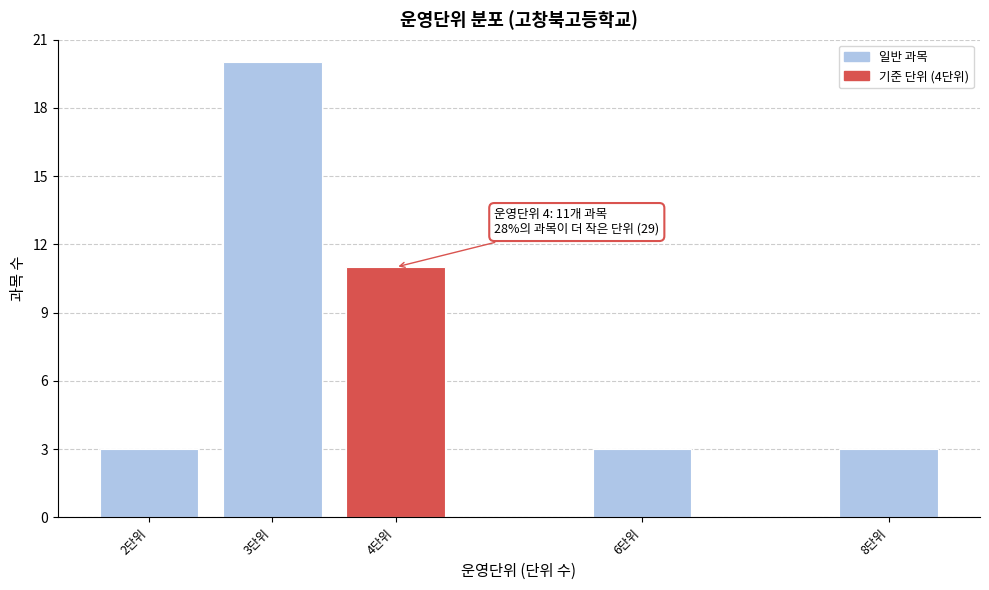

Reading right to left, what are all the values shown in this chart?

8단위=3	6단위=3	4단위=11	3단위=20	2단위=3